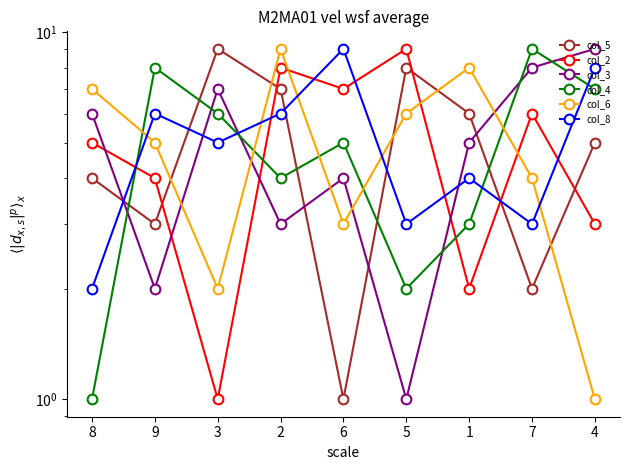

After their last crossing, which series has the higher values: col_8 or col_4?

col_8